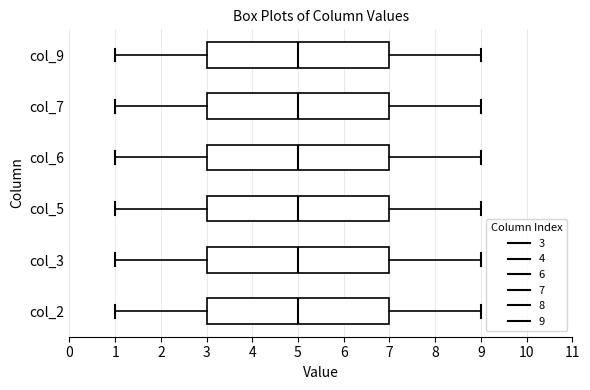

Where is the right edge of the box for col_6 on the x-axis? The values are not printed on the chart, so give them approximately, as read against the axis.

7